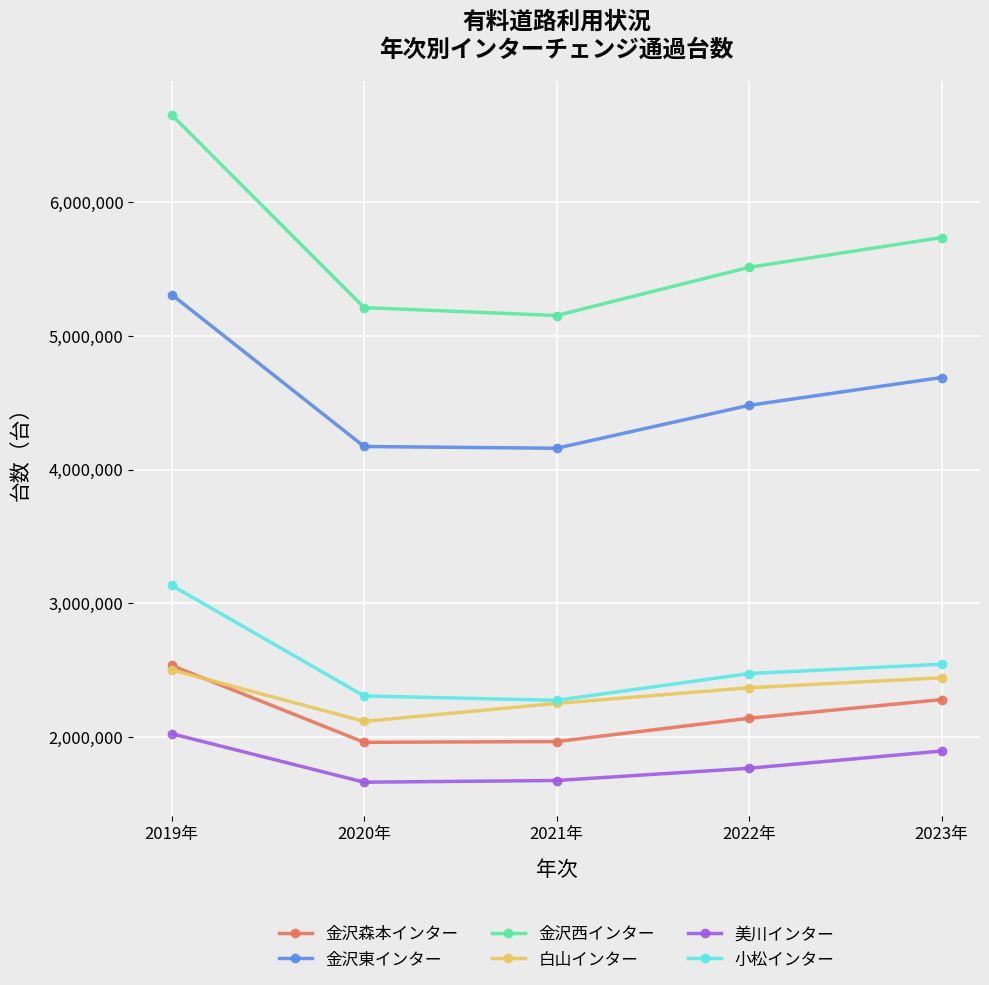

At which category is the sum across all series the highest?

2019年